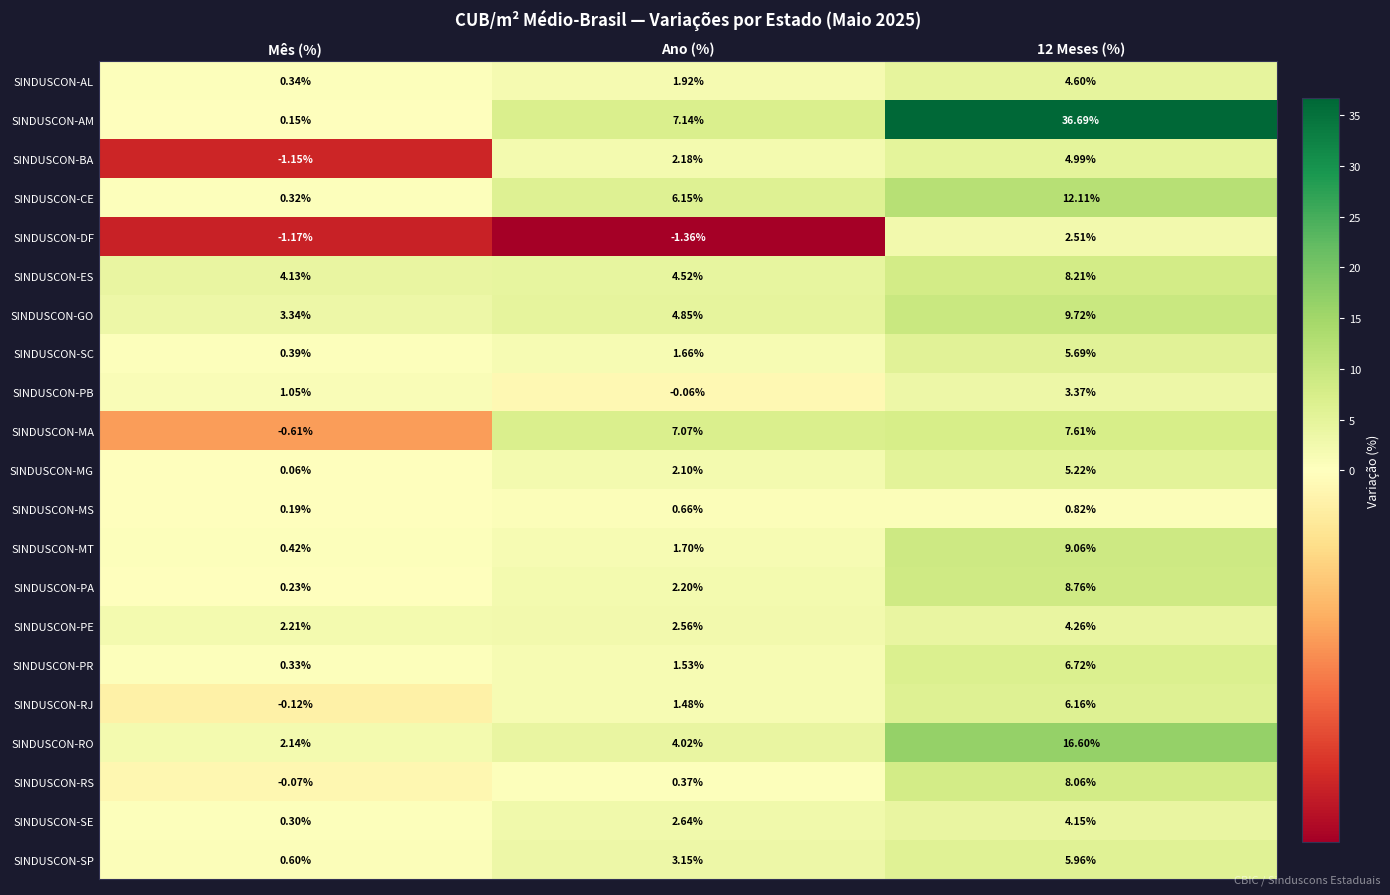

At which label is SINDUSCON-PE closest to 3?

Ano (%)